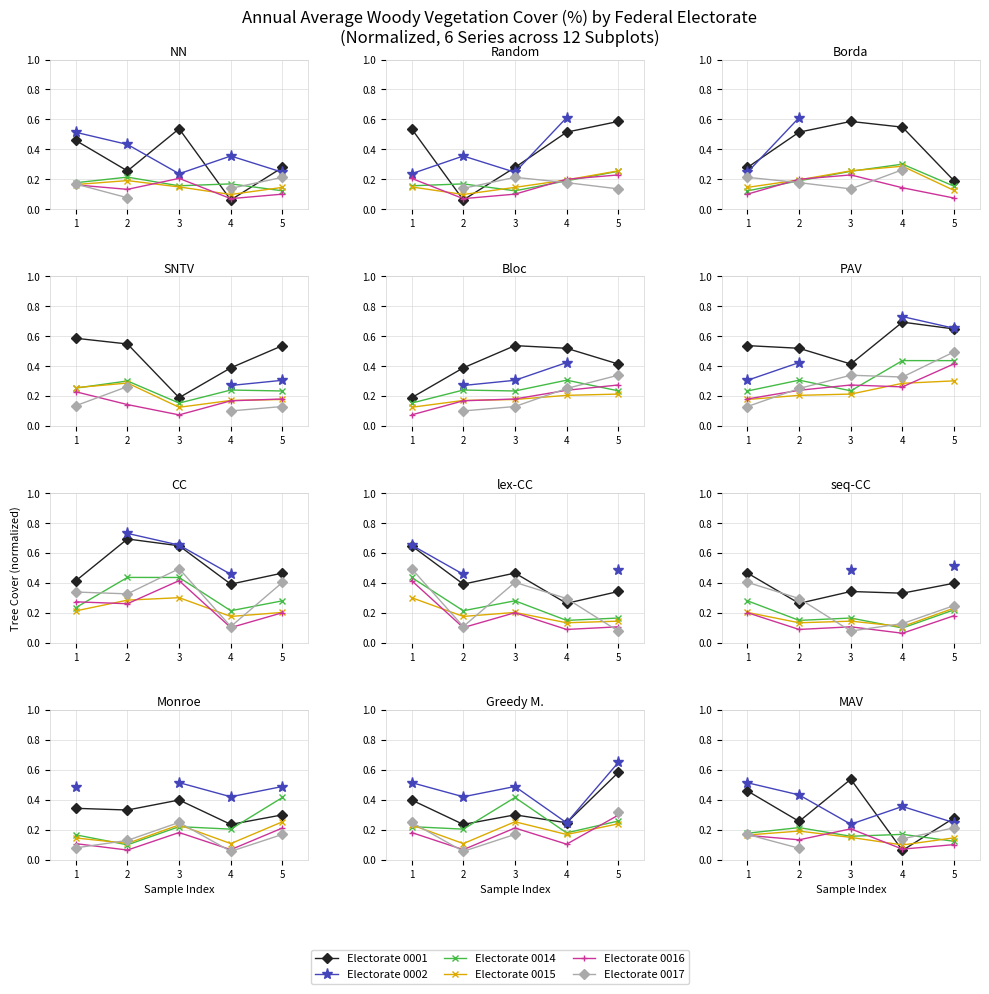

The value of Electorate 0015 at 4 is 0.0. True or false?

False